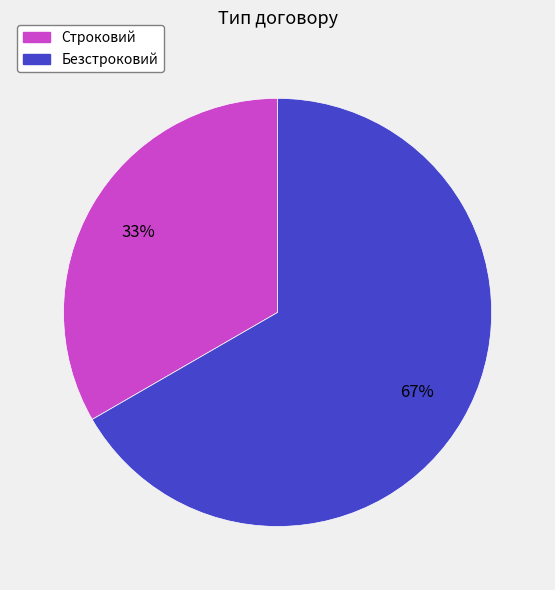

To the nearest percent, what is the combined percentage of Безстроковий and Строковий?

100%